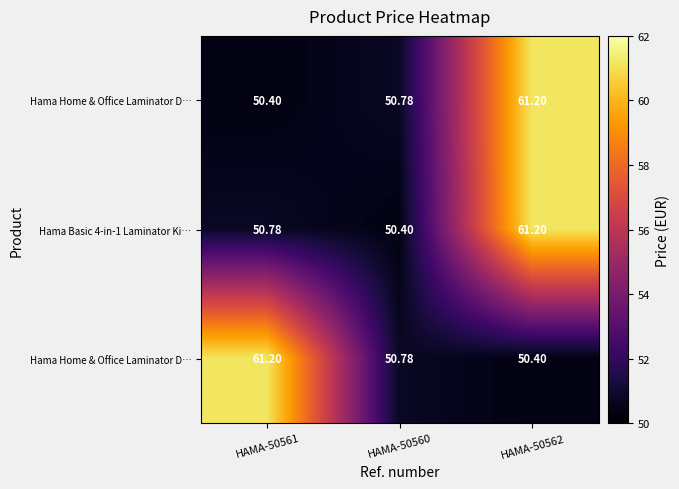

What is the difference between the highest and lowest values at HAMA-50562?

10.8